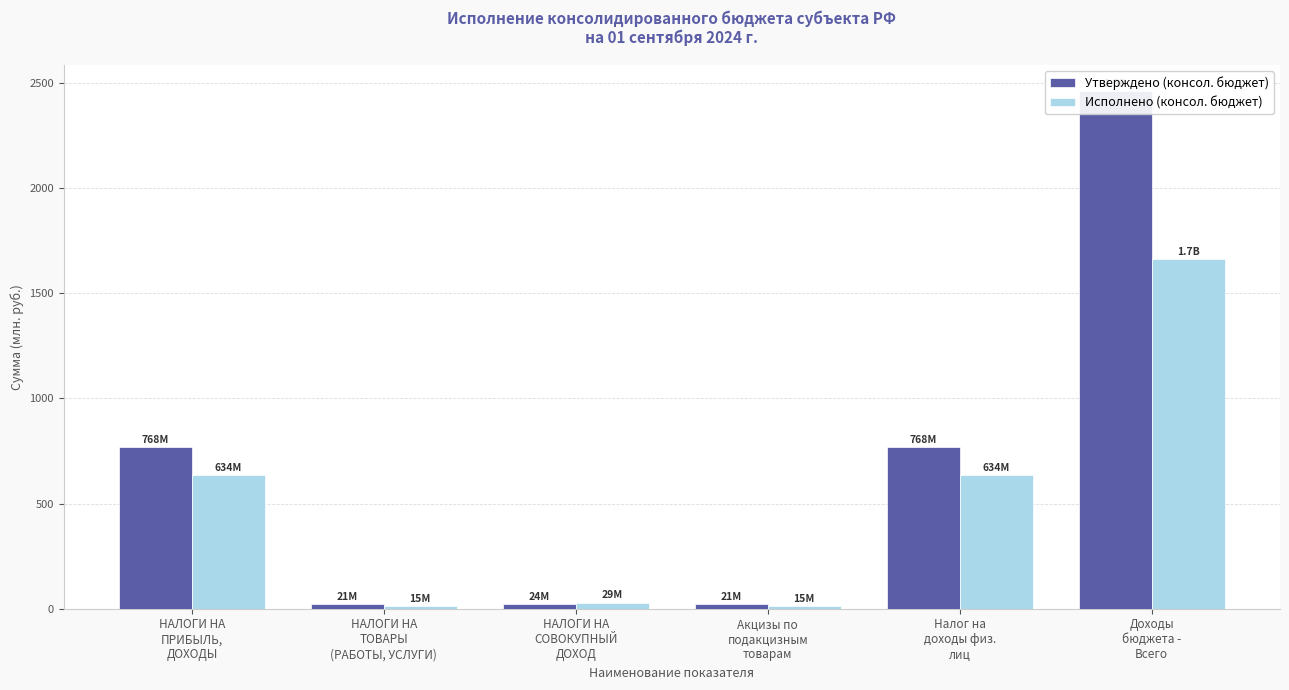

Which has a higher value, НАЛОГИ НА
ТОВАРЫ
(РАБОТЫ, УСЛУГИ) or Акцизы по
подакцизным
товарам?

НАЛОГИ НА
ТОВАРЫ
(РАБОТЫ, УСЛУГИ)